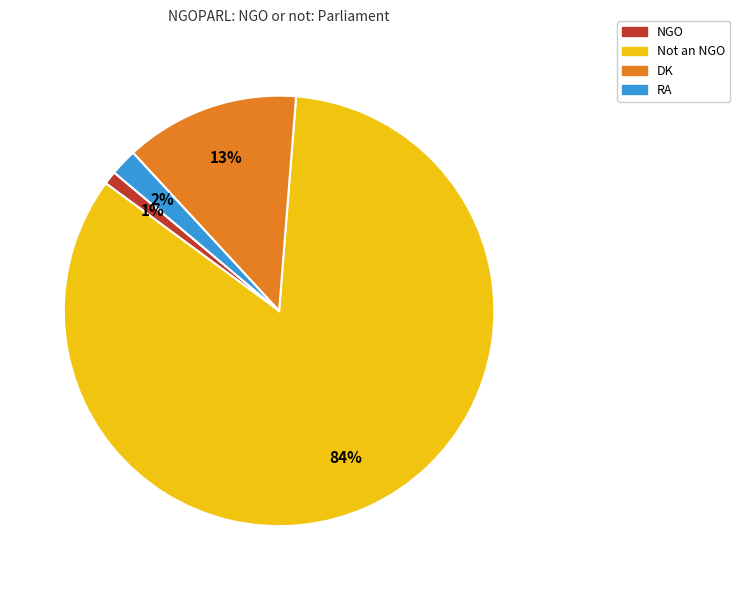

How many segments does this pie chart have?

4